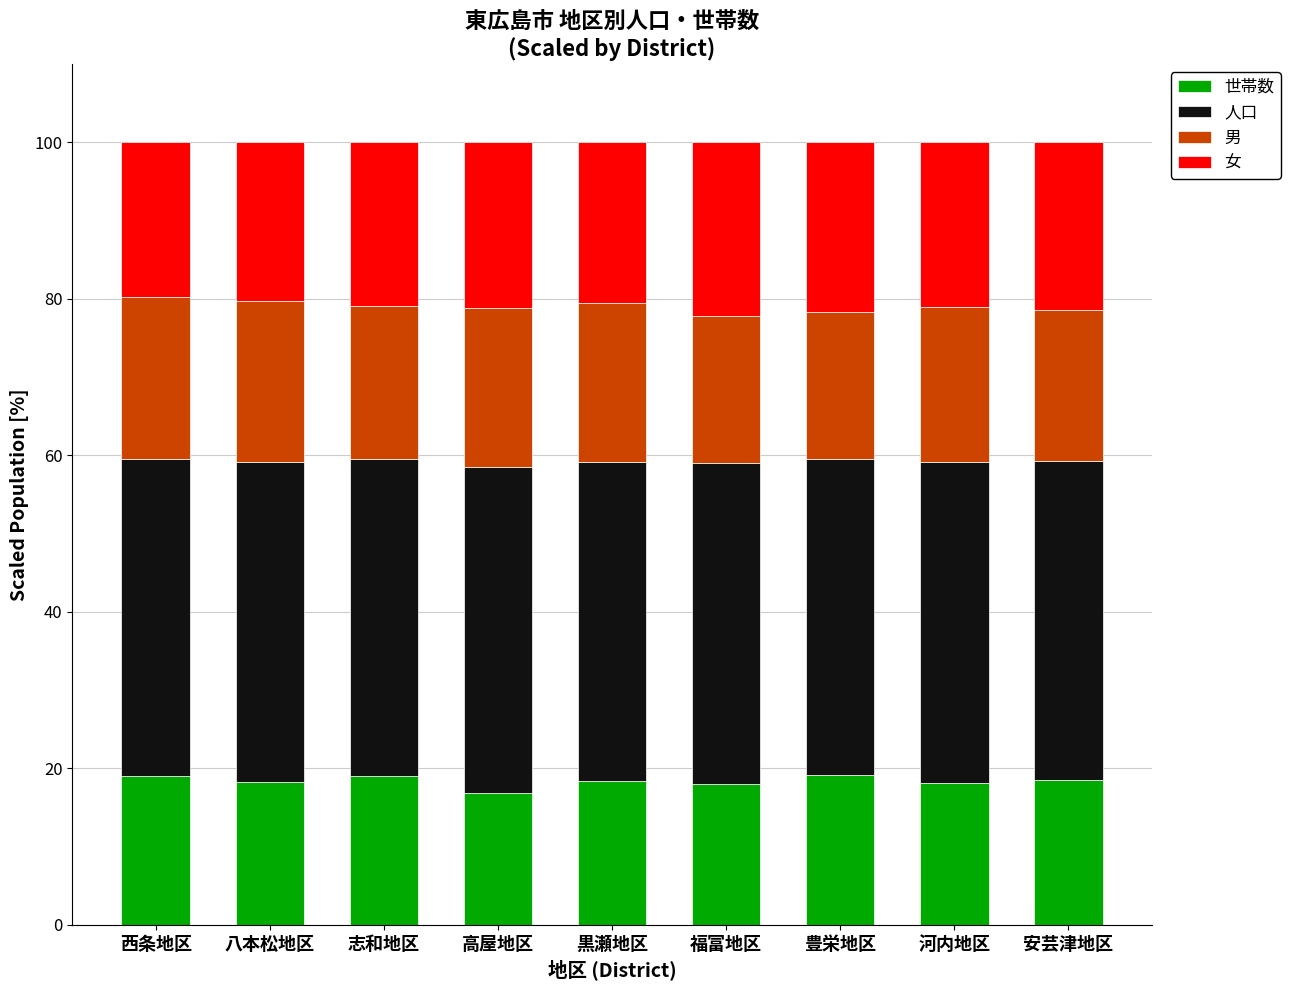

Are the bars horizontal?

No